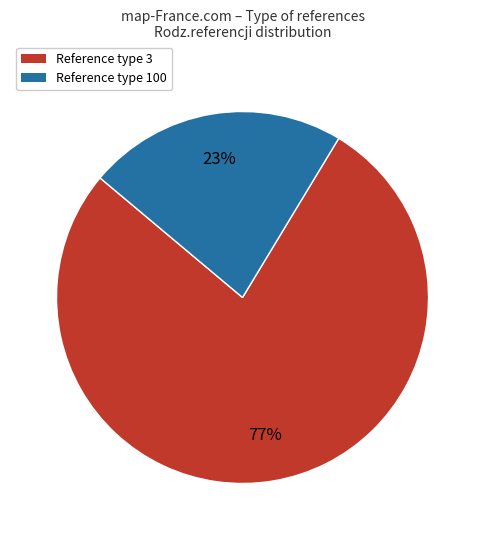

True or false: Reference type 3 accounts for 77% of the total.

True